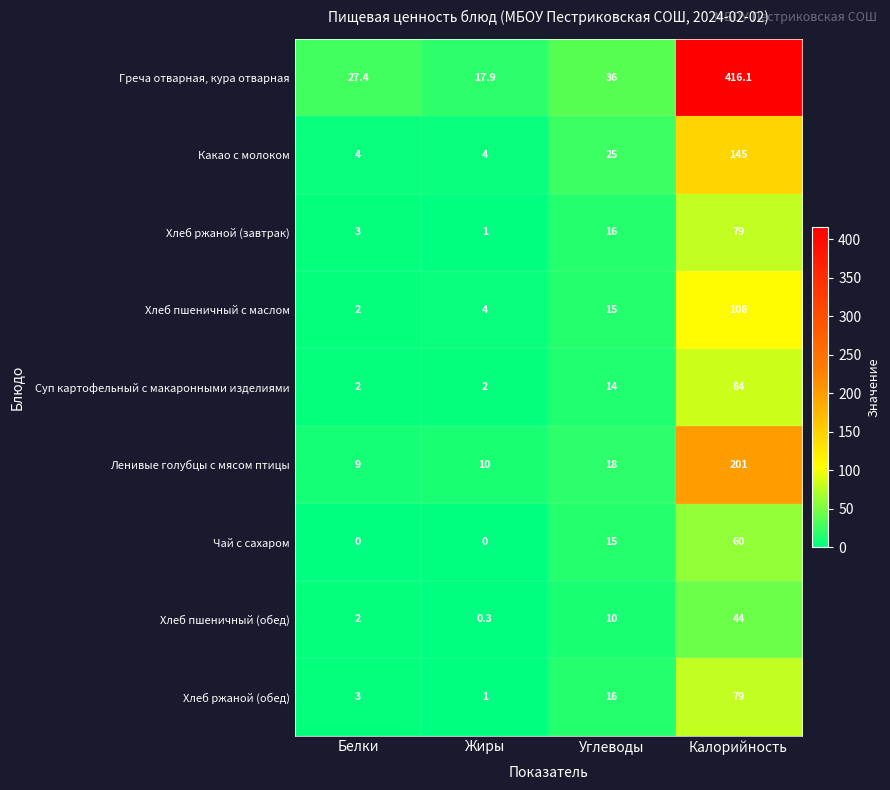

Which series has the largest range (max minus min)?

Греча отварная, кура отварная